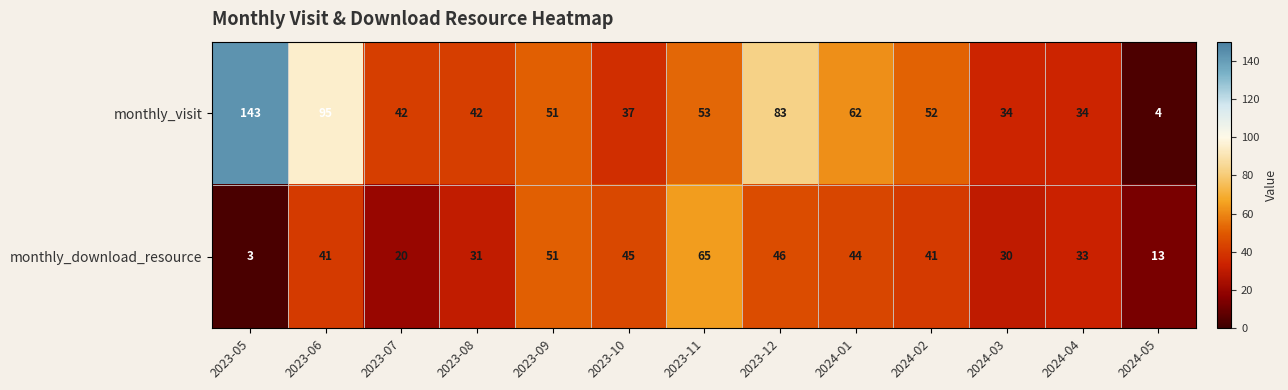

How many data points in monthly_download_resource are less than 41?

6